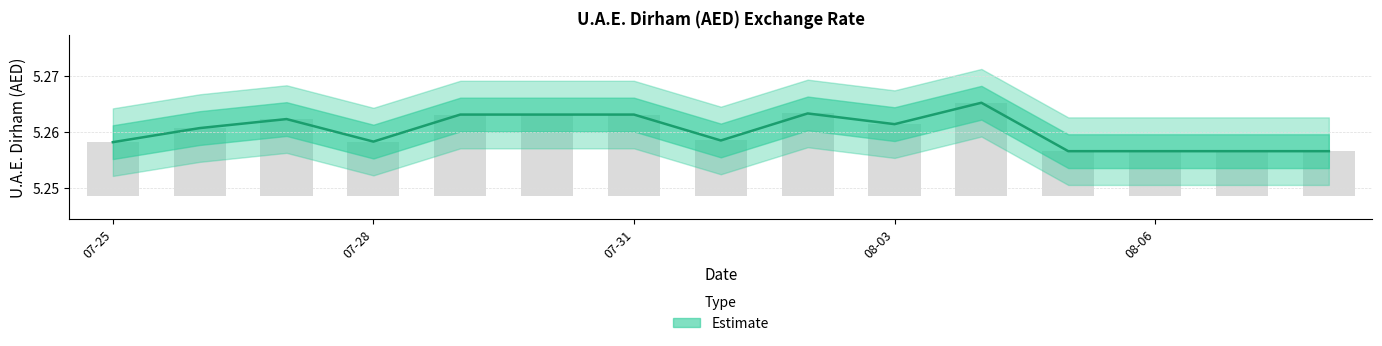

Count the values in the range 5 to 6.

15